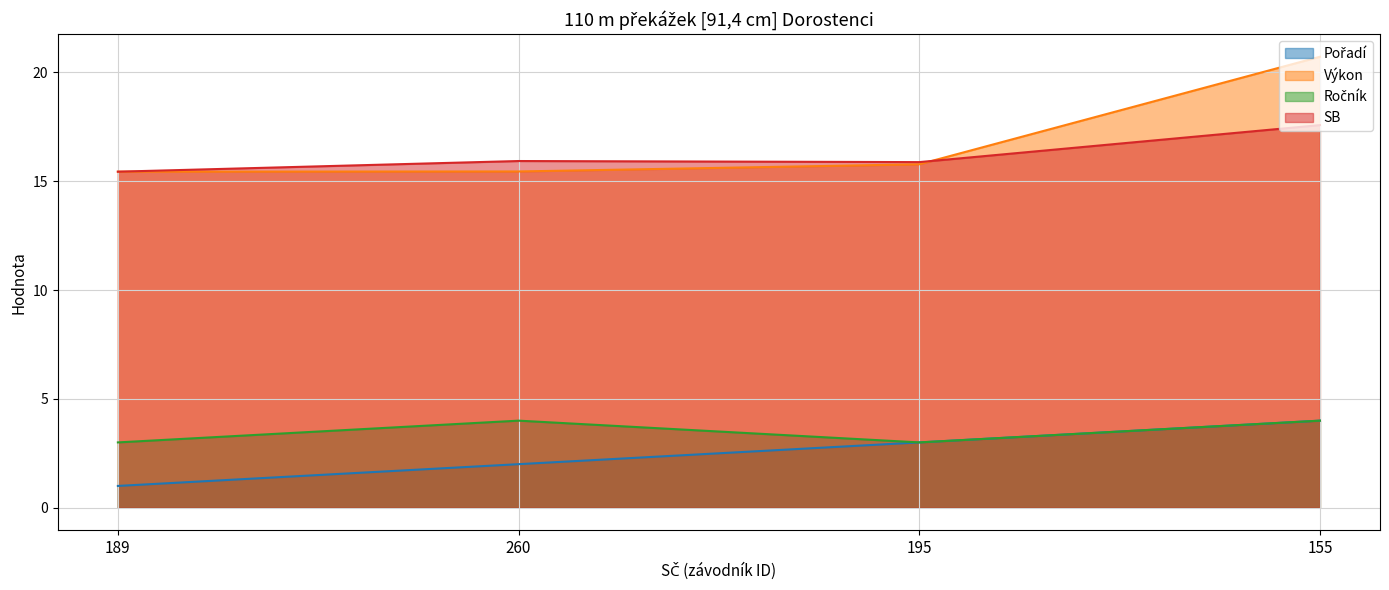

How many lines are shown in the chart?

4